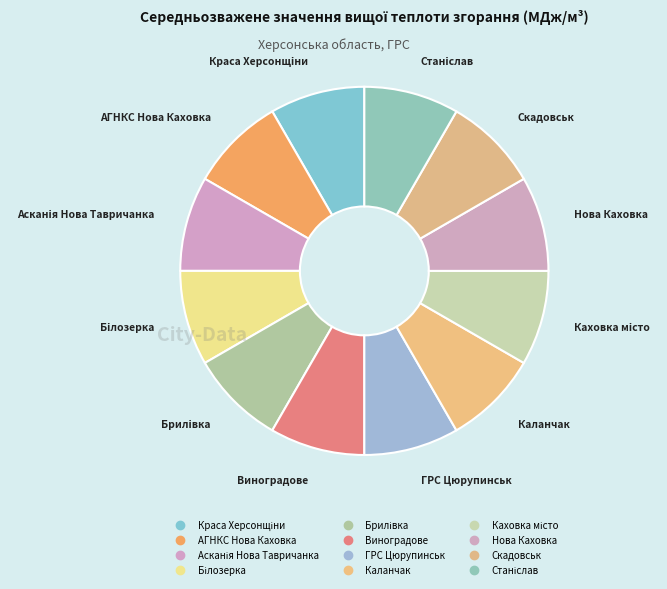

Which category has the biggest portion of the pie?

Станіслав